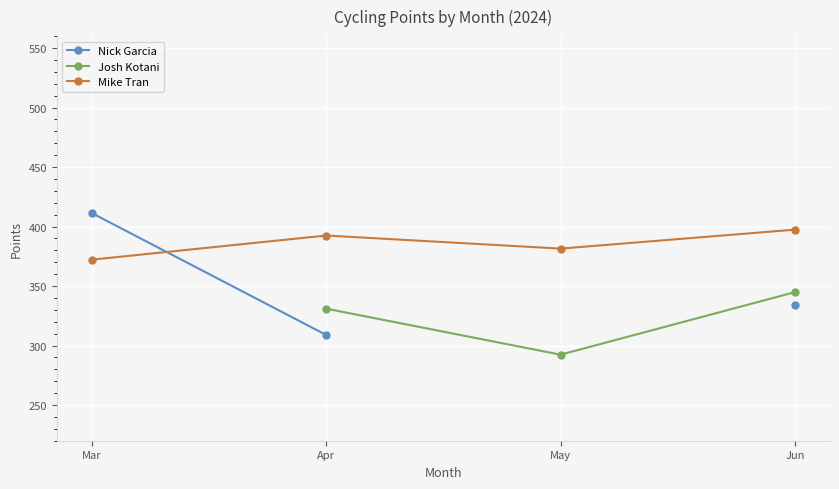

Which series changed the most between Mar and Apr?

Nick Garcia